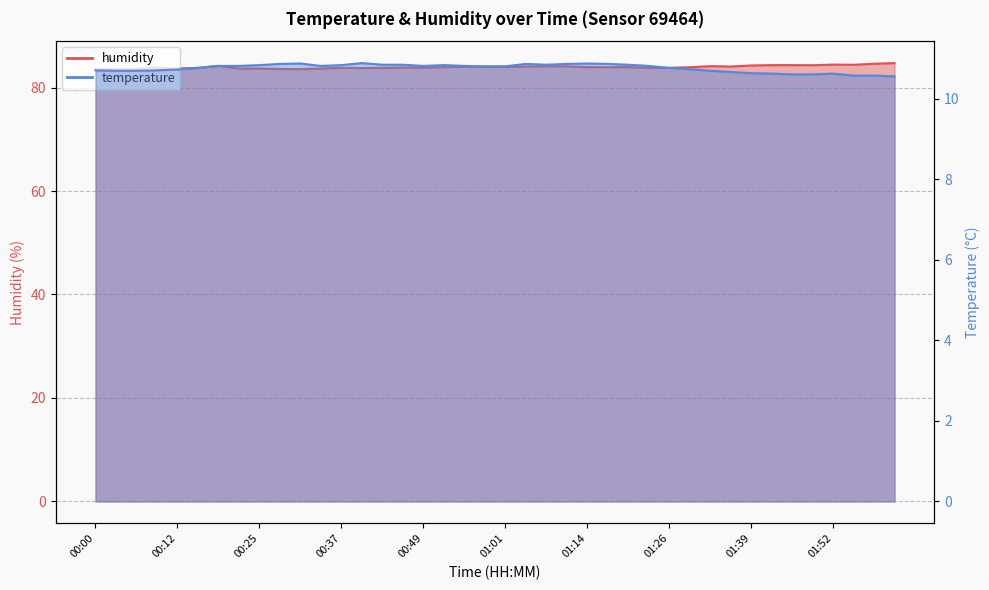

Reading left to right, extract all data points from this chart.

temperature: 00:00=10.7	00:03=10.7	00:06=10.7	00:09=10.7	00:12=10.7	00:15=10.8	00:18=10.8	00:22=10.8	00:25=10.8	00:28=10.9	00:31=10.9	00:34=10.8	00:37=10.8	00:40=10.9	00:43=10.8	00:46=10.8	00:49=10.8	00:52=10.8	00:55=10.8	00:58=10.8	01:01=10.8	01:05=10.9	01:08=10.8	01:11=10.9	01:14=10.9	01:17=10.9	01:20=10.8	01:23=10.8	01:26=10.8	01:29=10.7	01:32=10.7	01:36=10.7	01:39=10.6	01:42=10.6	01:46=10.6	01:49=10.6	01:52=10.6	01:55=10.6	01:58=10.6	02:01=10.6
humidity: 00:00=83.6	00:03=83.5	00:06=83.6	00:09=83.8	00:12=83.7	00:15=83.8	00:18=84.2	00:22=83.7	00:25=83.7	00:28=83.6	00:31=83.5	00:34=83.7	00:37=83.8	00:40=83.8	00:43=83.8	00:46=83.9	00:49=83.9	00:52=83.9	00:55=84.0	00:58=84.0	01:01=84.0	01:05=84.1	01:08=84.1	01:11=84.1	01:14=83.9	01:17=83.9	01:20=83.9	01:23=83.8	01:26=83.8	01:29=83.9	01:32=84.1	01:36=84.1	01:39=84.3	01:42=84.3	01:46=84.3	01:49=84.3	01:52=84.4	01:55=84.4	01:58=84.6	02:01=84.7